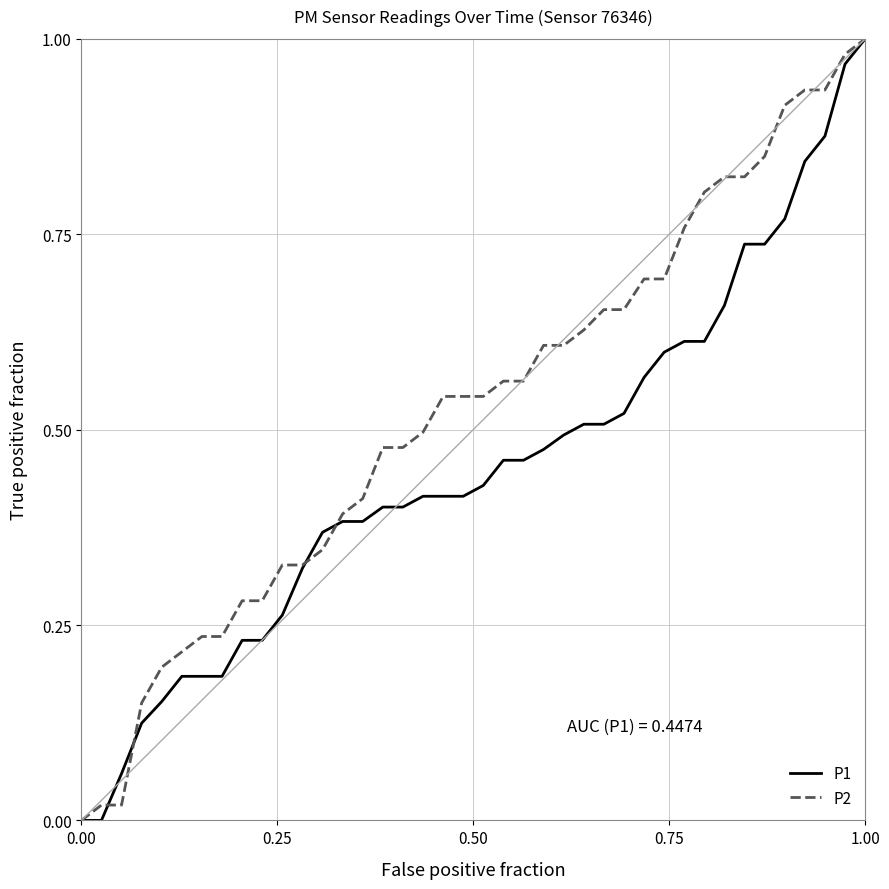

Which series has the largest total across all categories?

P2